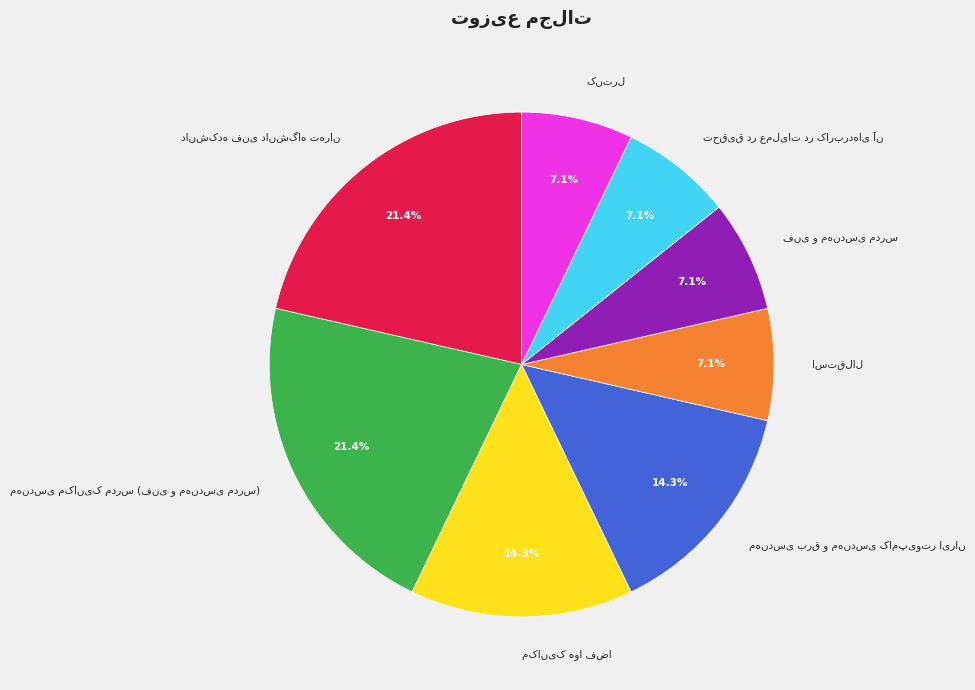

Does any single category account for the majority?

No